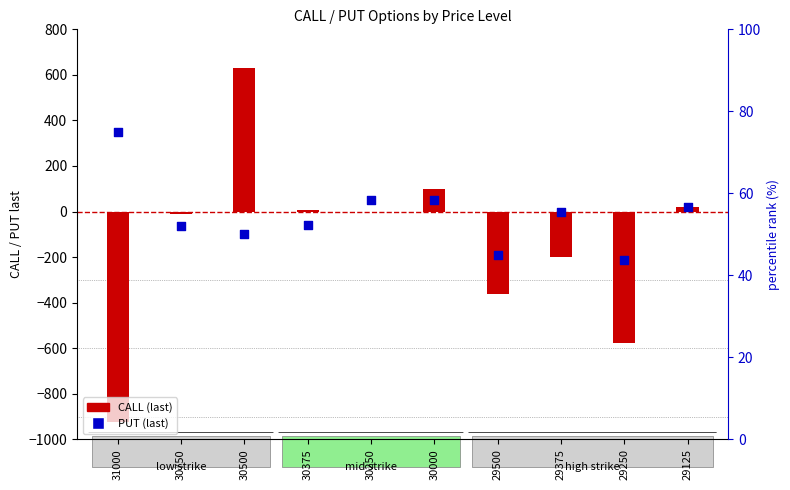

Is the value of PUT at 30750 greater than the value of CALL at 30250?

No